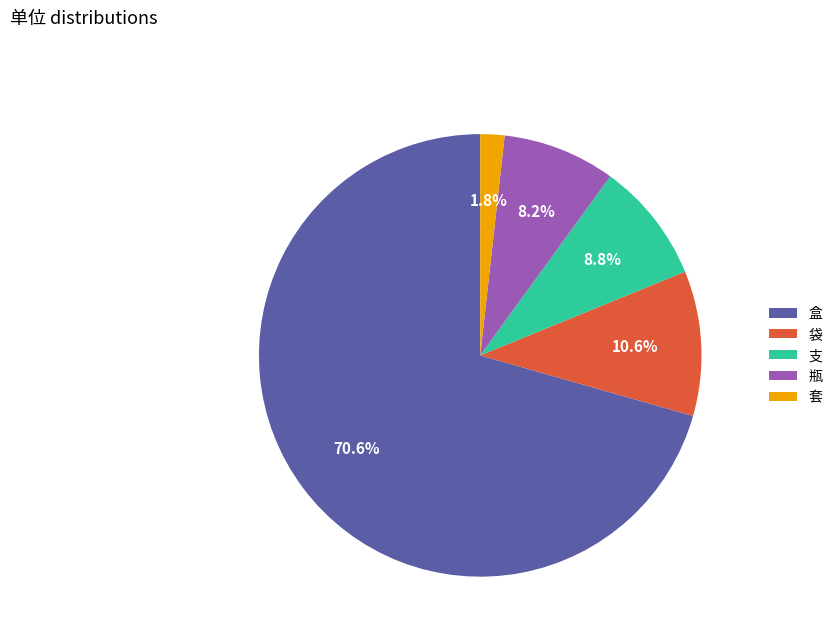

To the nearest percent, what percentage of the pie is 瓶?

8%